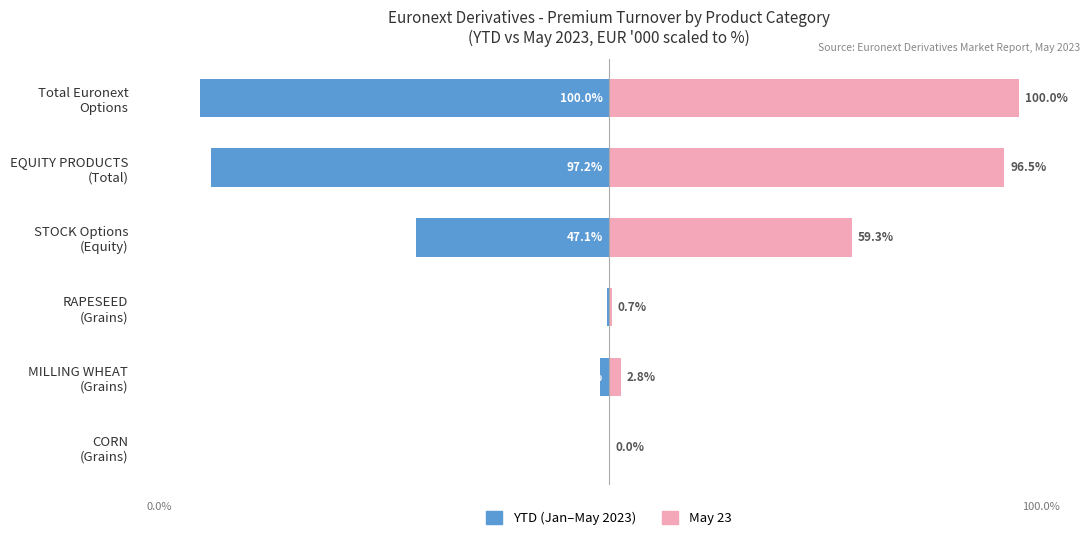

Where is May 23 (scaled) nearest to the value 50?

STOCK Options (Equity)